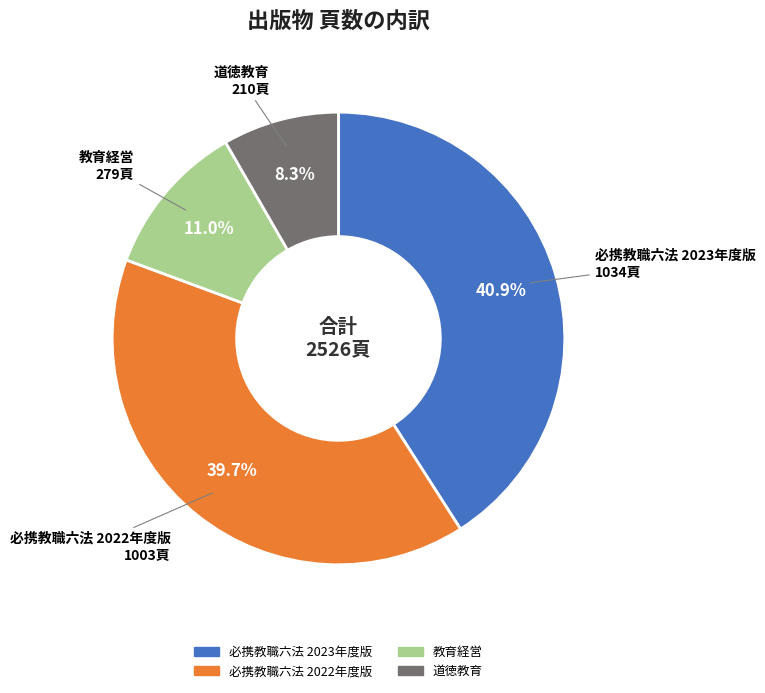

Which slice is the largest?

必携教職六法 2023年度版